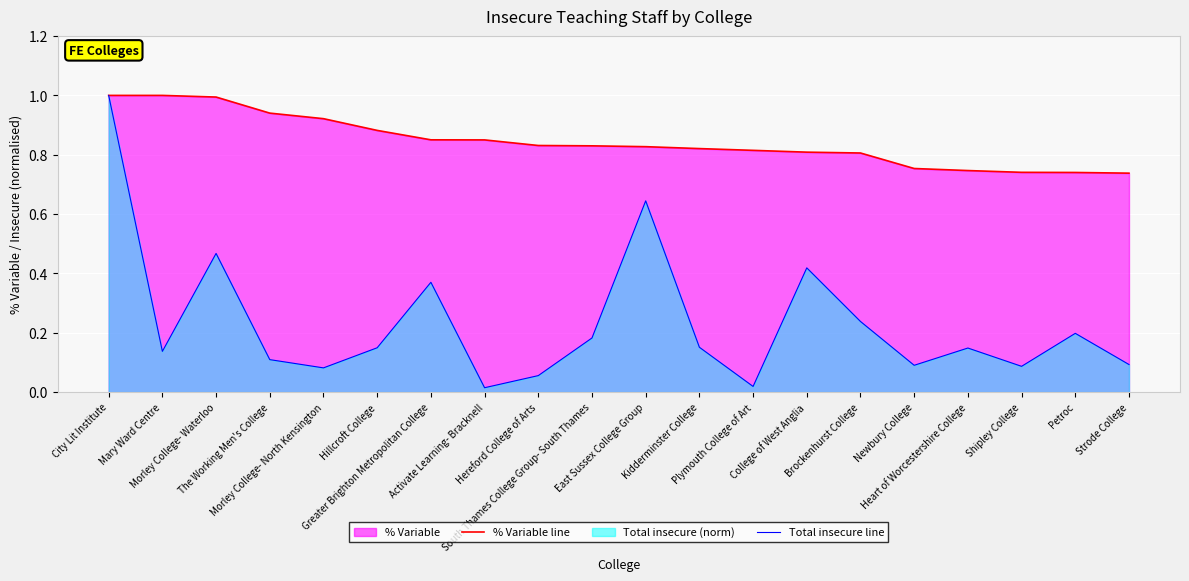

Is the value of Total insecure line at Newbury College greater than the value of % Variable line at Hereford College of Arts?

No